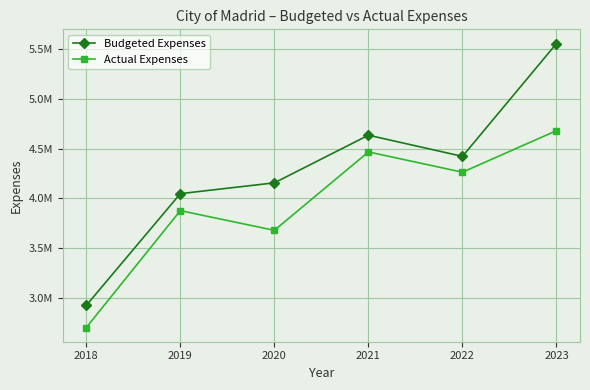

What is the spread (max minus min) of values at 2018?

222738.9